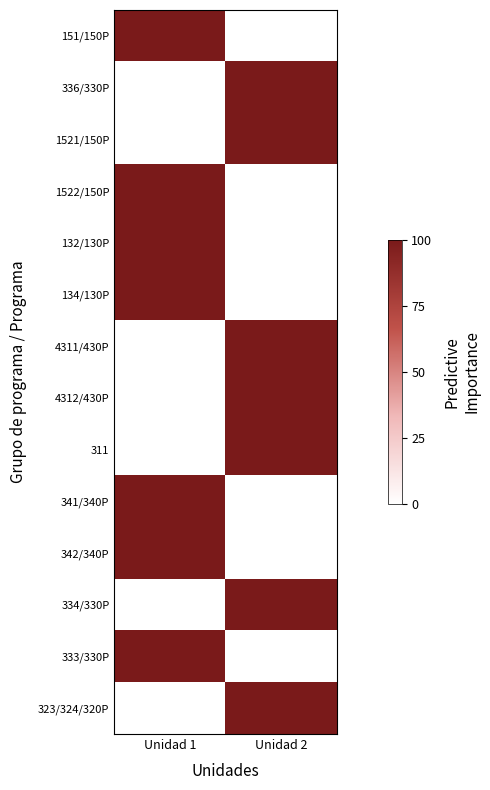

At which category is the sum across all series the highest?

Unidad 1